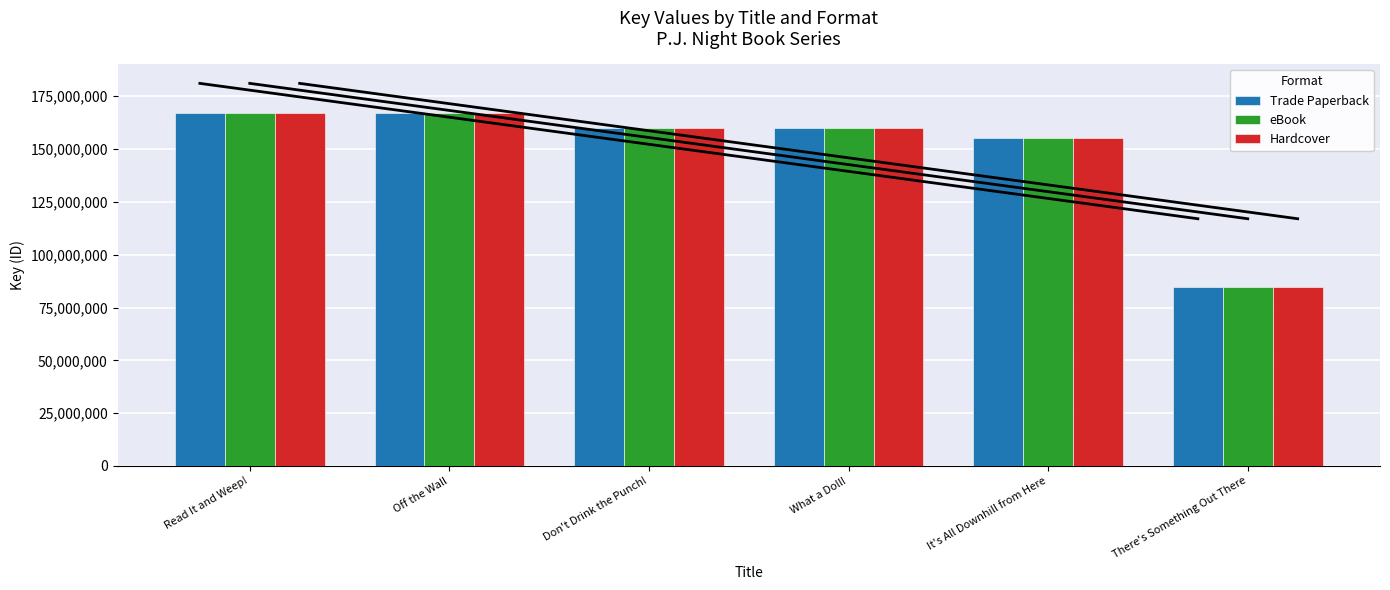

Reading left to right, list all the values displayed in this chart.

Trade Paperback: 167295929	167287593	159882517	159881493	155132208	84874990
eBook: 167295929	167287593	159882517	159881493	155132208	84874990
Hardcover: 167295929	167287593	159882517	159881493	155132208	84874990